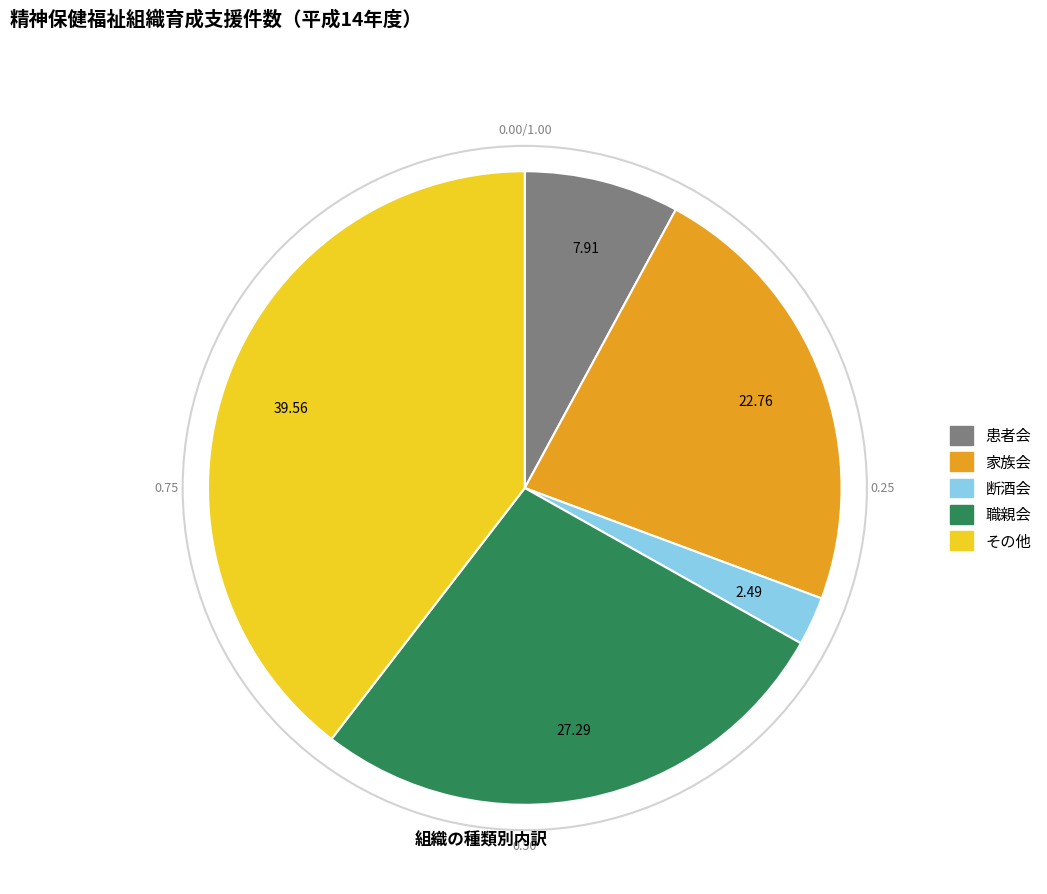

What is the smallest slice in the pie chart?

断酒会